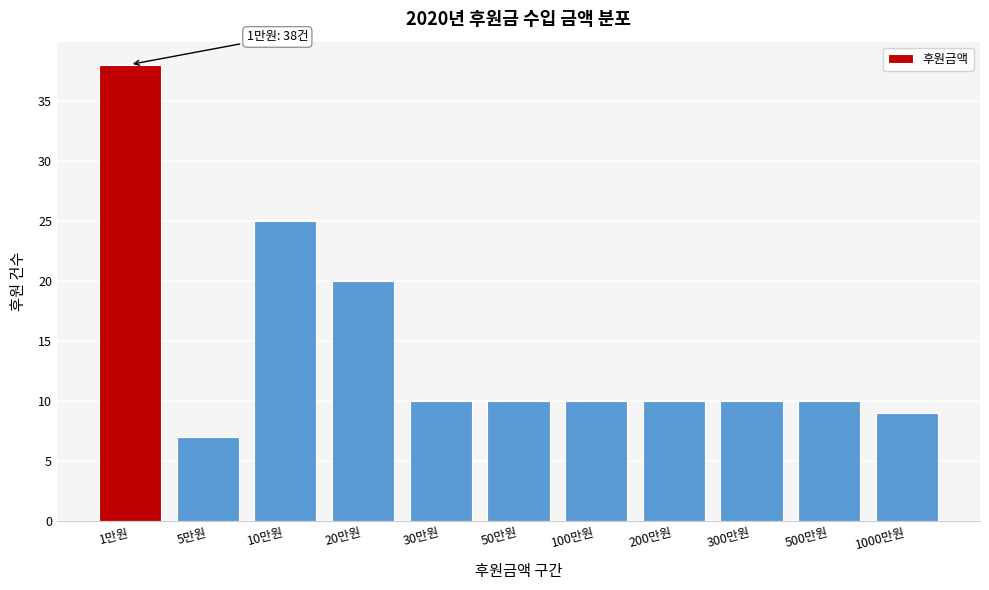

Reading left to right, extract all data points from this chart.

38	7	25	20	10	10	10	10	10	10	9